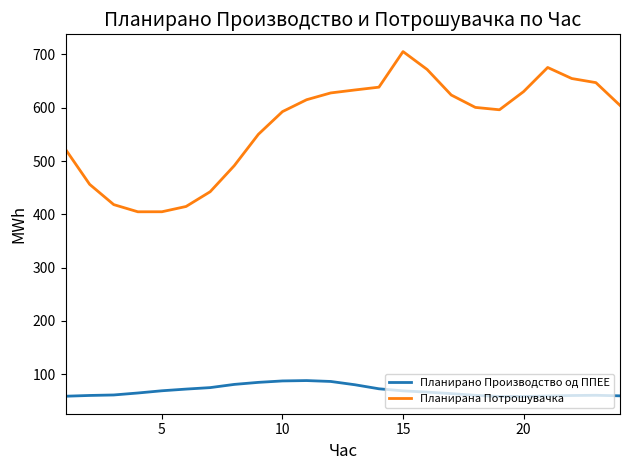

How many values in the Планирана Потрошувачка series exceed 604?

12